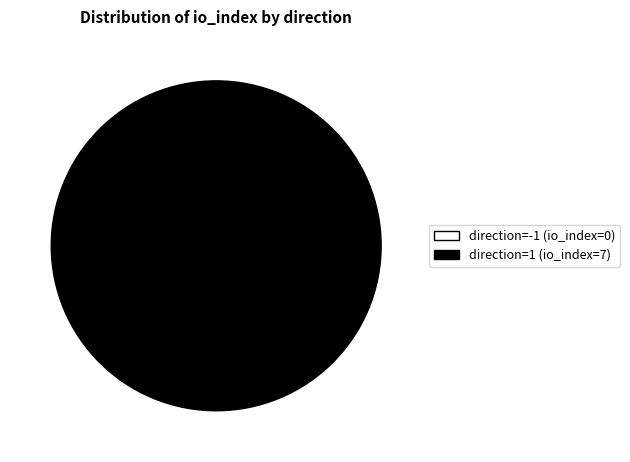

To the nearest percent, what is the difference between the largest and smallest slice percentages?

100%